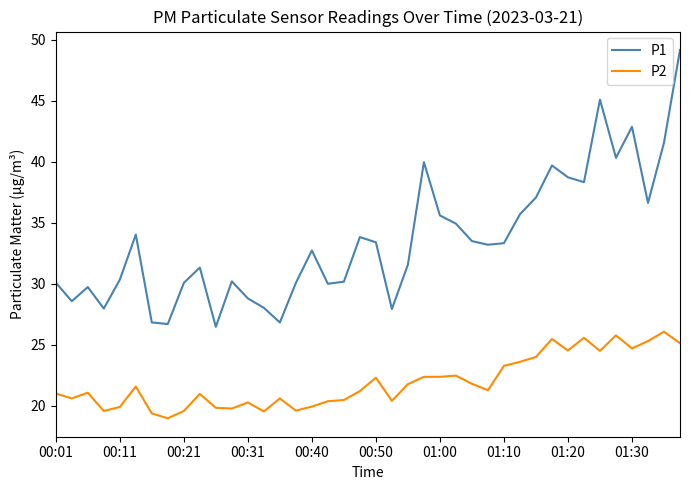

What is the minimum value for P1?

26.5